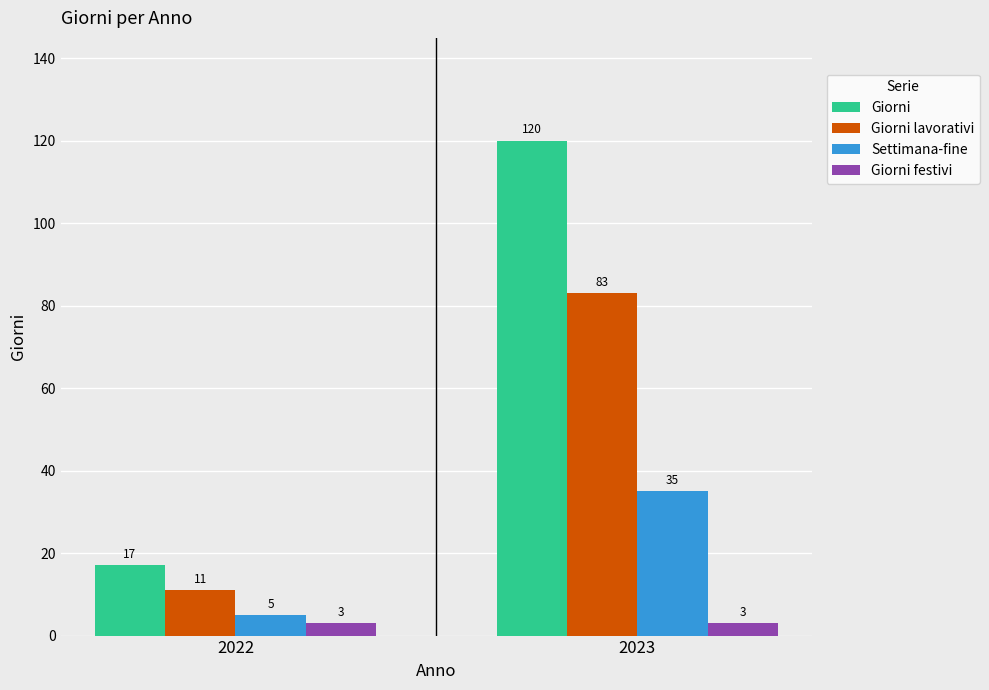

What is the approximate value of Giorni festivi at 2022?

3